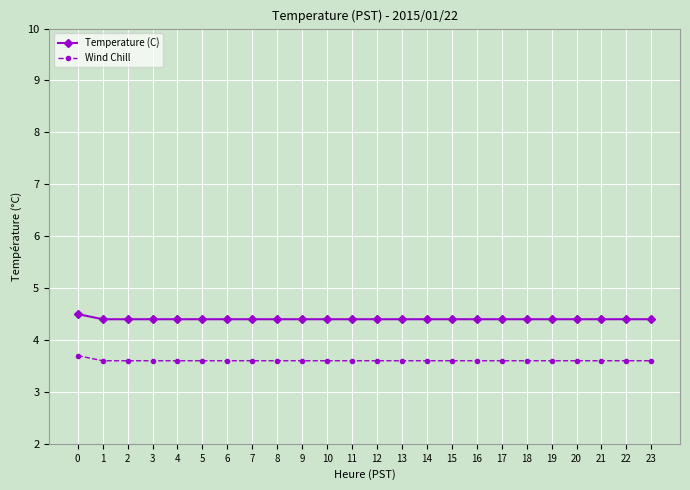

Reading left to right, list all the values displayed in this chart.

Temperature (C): 0=4.5	1=4.4	2=4.4	3=4.4	4=4.4	5=4.4	6=4.4	7=4.4	8=4.4	9=4.4	10=4.4	11=4.4	12=4.4	13=4.4	14=4.4	15=4.4	16=4.4	17=4.4	18=4.4	19=4.4	20=4.4	21=4.4	22=4.4	23=4.4
Wind Chill: 0=3.7	1=3.6	2=3.6	3=3.6	4=3.6	5=3.6	6=3.6	7=3.6	8=3.6	9=3.6	10=3.6	11=3.6	12=3.6	13=3.6	14=3.6	15=3.6	16=3.6	17=3.6	18=3.6	19=3.6	20=3.6	21=3.6	22=3.6	23=3.6